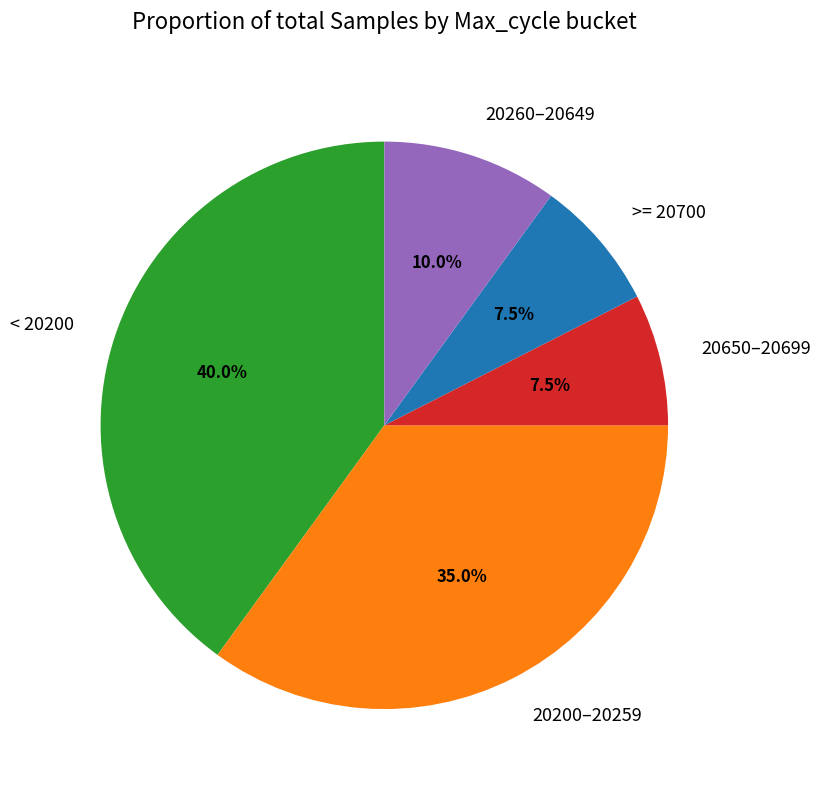

Is there a majority slice in this chart?

No